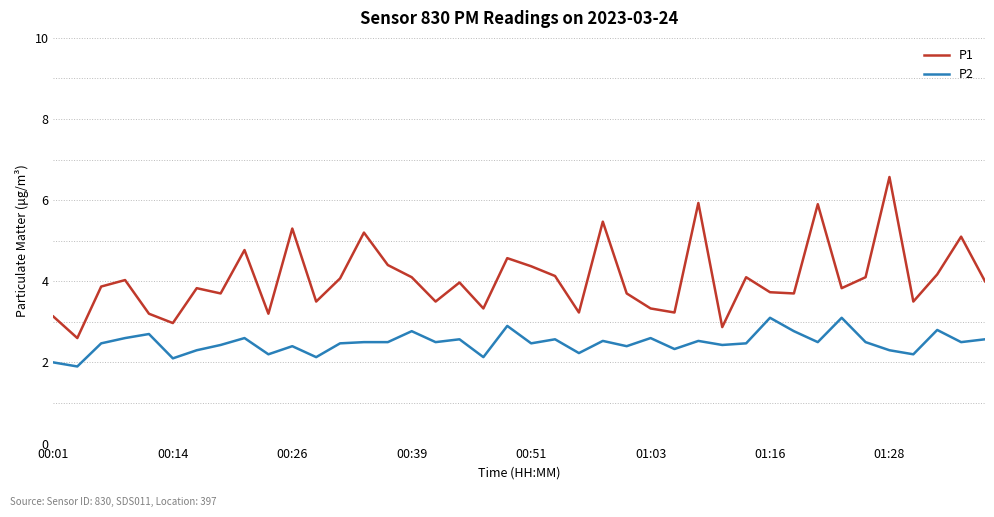

Which series has the widest spread of values?

P1